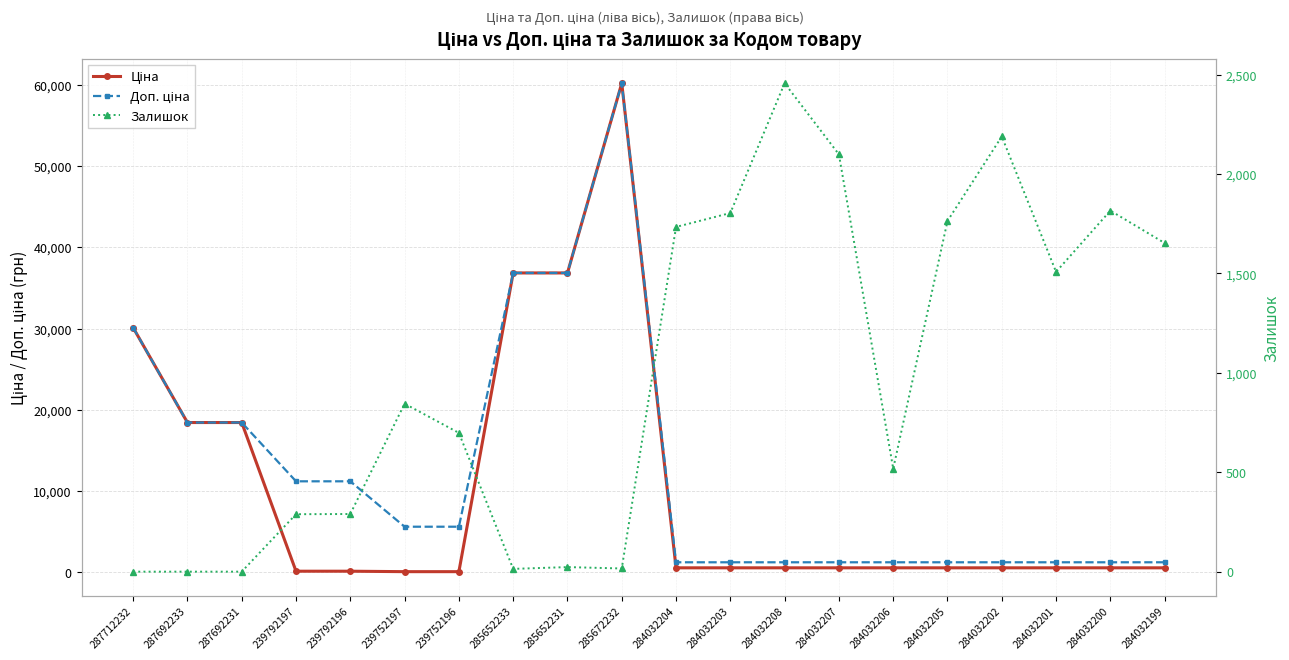

Is the value of Ціна at 239752196 greater than the value of Залишок at 284032207?

No